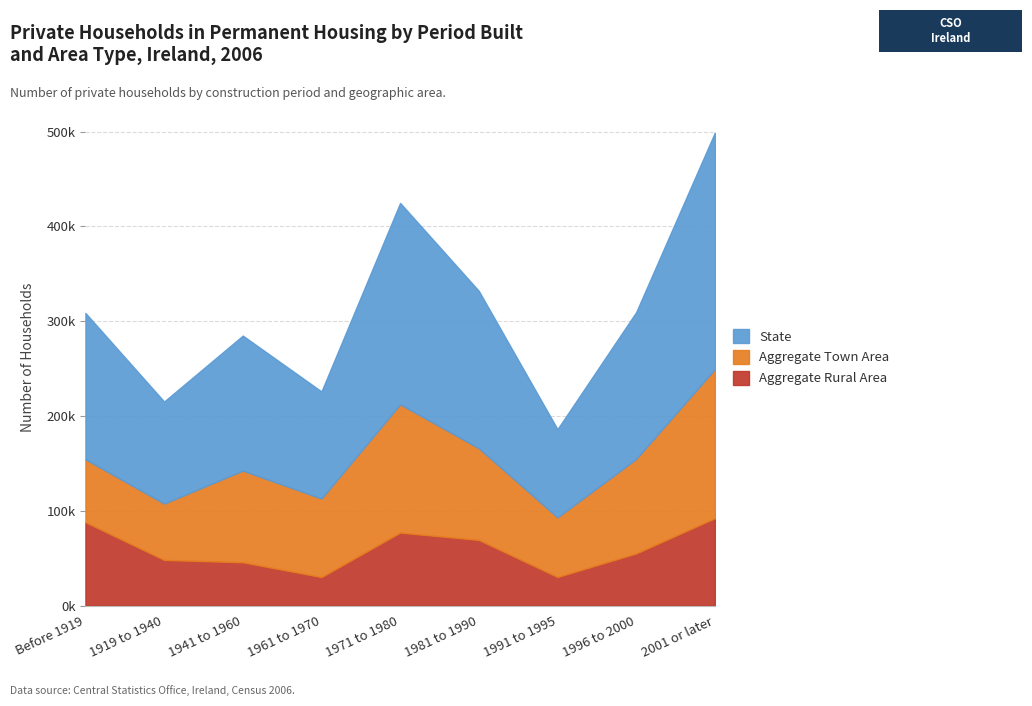

The State series shows 212382 at 1971 to 1980. True or false?

True